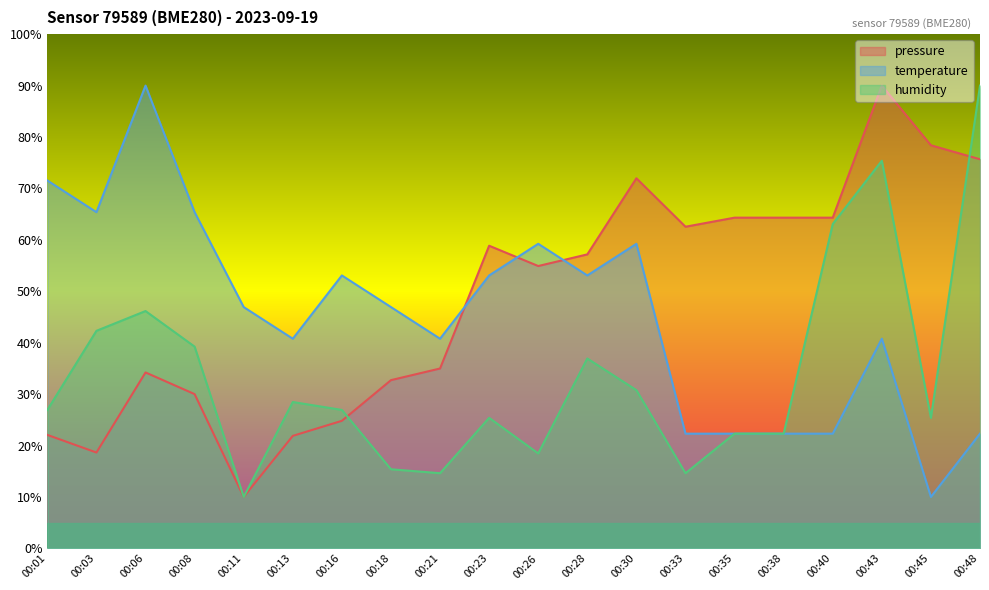

Reading left to right, what are all the values shown in this chart?

pressure: 22.1	18.6	34.2	30.0	10.0	21.9	24.8	32.7	35.0	58.9	54.9	57.2	72.0	62.6	64.3	64.3	64.3	90.0	78.4	75.7
temperature: 71.5	65.4	90.0	65.4	46.9	40.8	53.1	46.9	40.8	53.1	59.2	53.1	59.2	22.3	22.3	22.3	22.3	40.8	10.0	22.3
humidity: 26.9	42.3	46.2	39.2	10.0	28.5	26.9	15.4	14.6	25.4	18.5	36.9	30.8	14.6	22.3	22.3	63.1	75.4	25.4	90.0